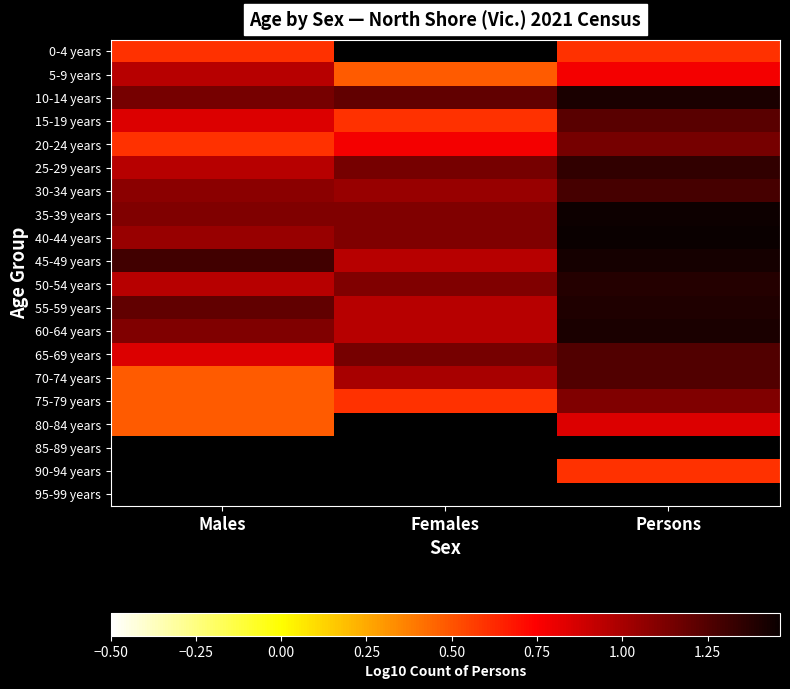

At which label is 65-69 years closest to 1?

Females